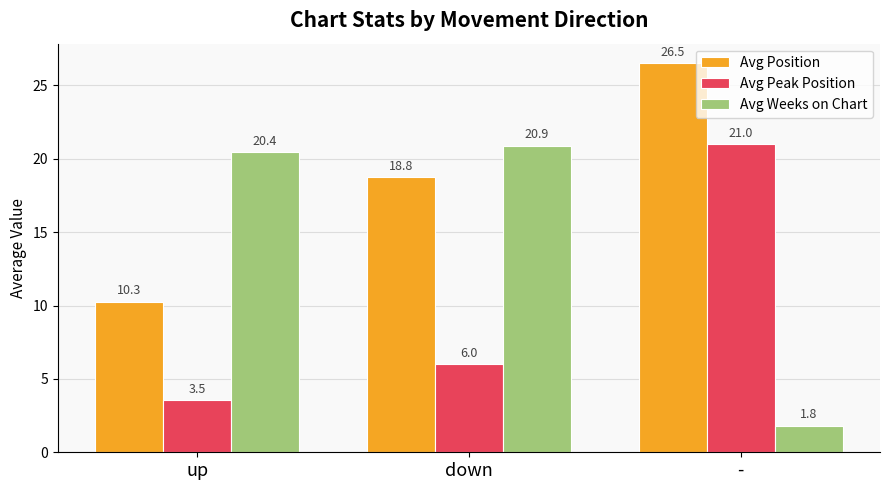

What is the difference between the second highest and minimum values in the Avg Position series?

8.5